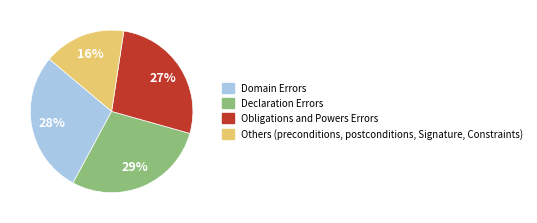

Does Others (preconditions, postconditions, Signature, Constraints) represent more than half of the total?

No